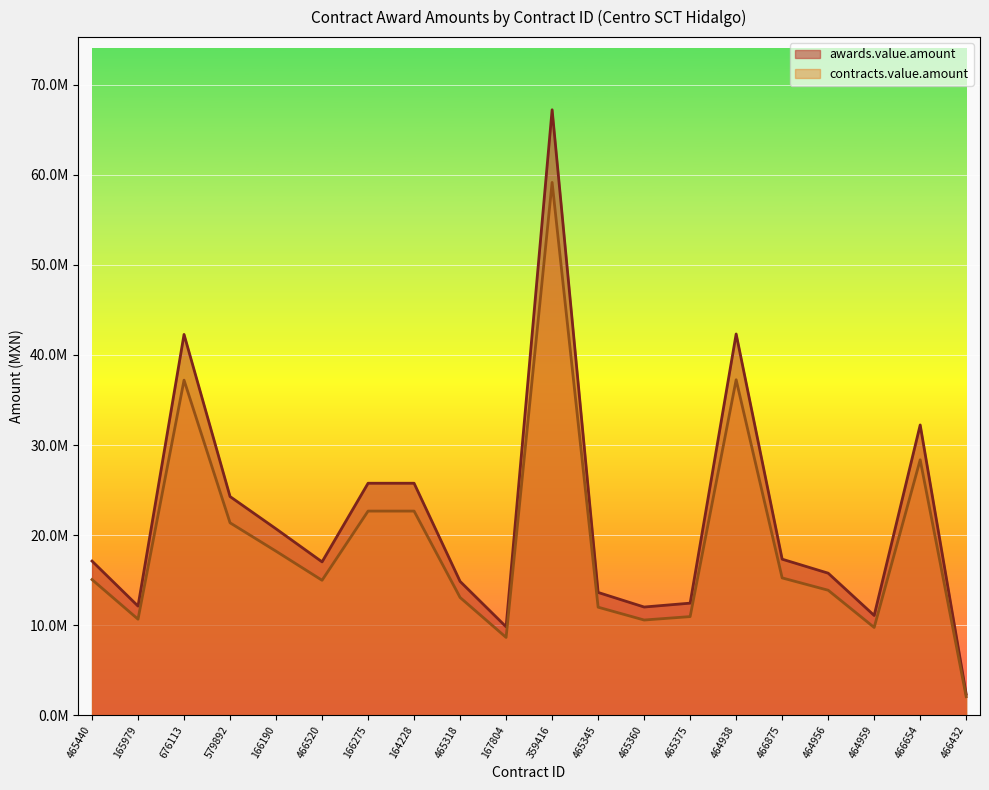

What is the greatest value displayed?

67218122.6